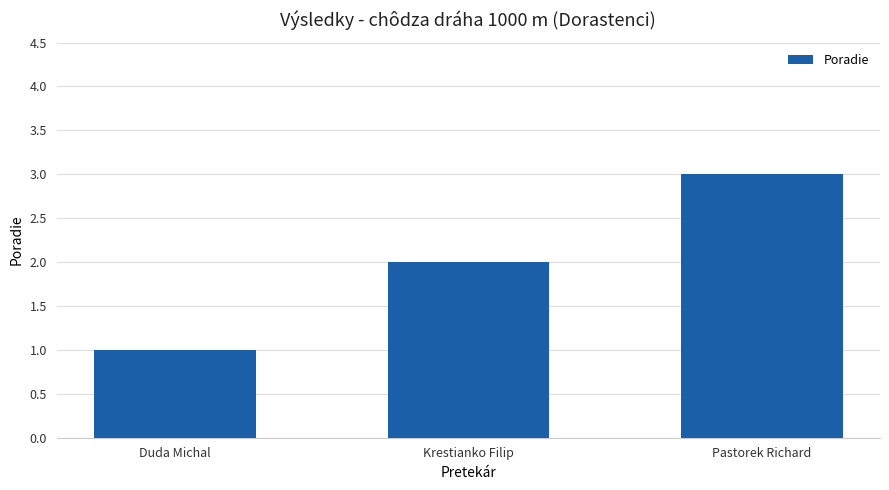

What is the change in value from Duda Michal to Krestianko Filip?

+1